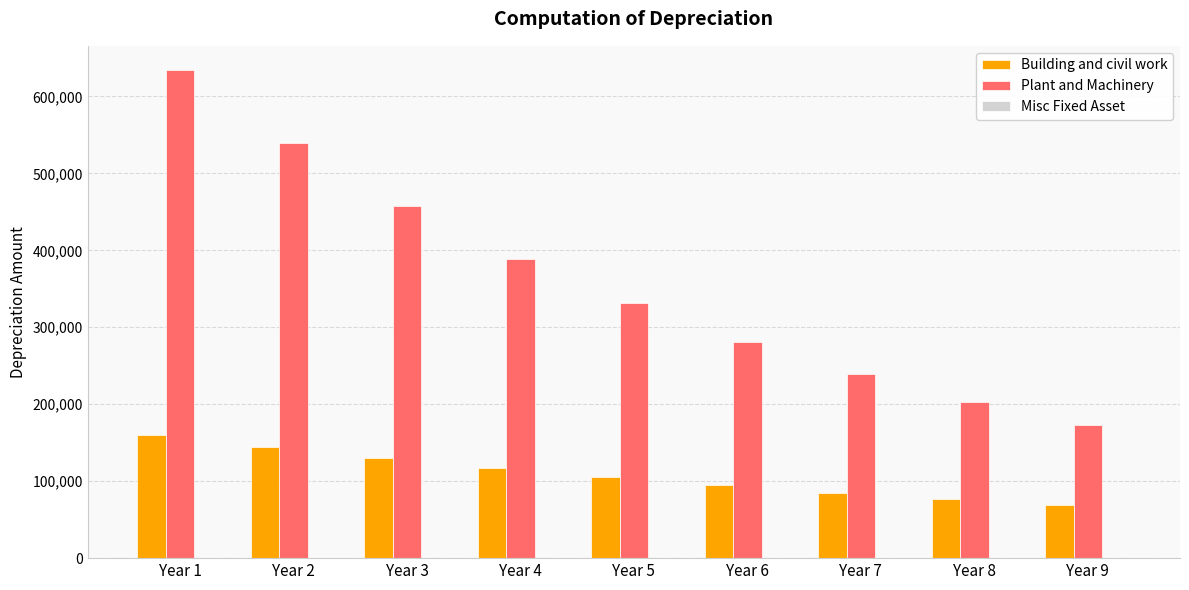

List the series in order of their peak value, highest first.

Plant and Machinery, Building and civil work